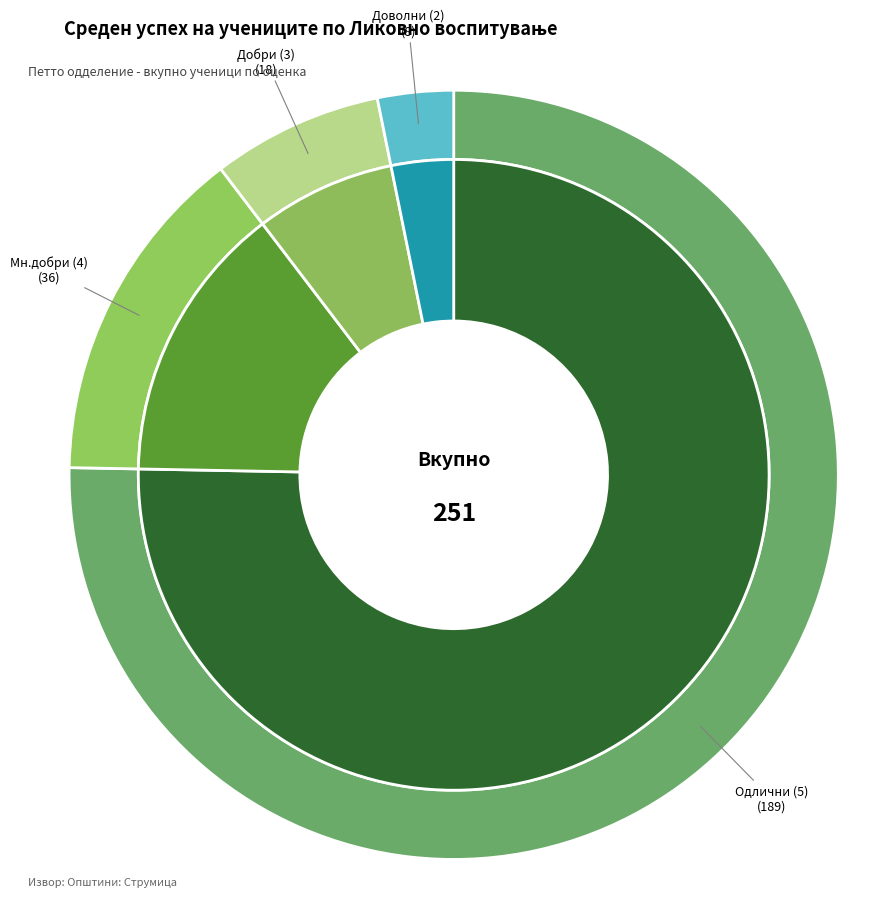

How many slices are in this pie chart?

5